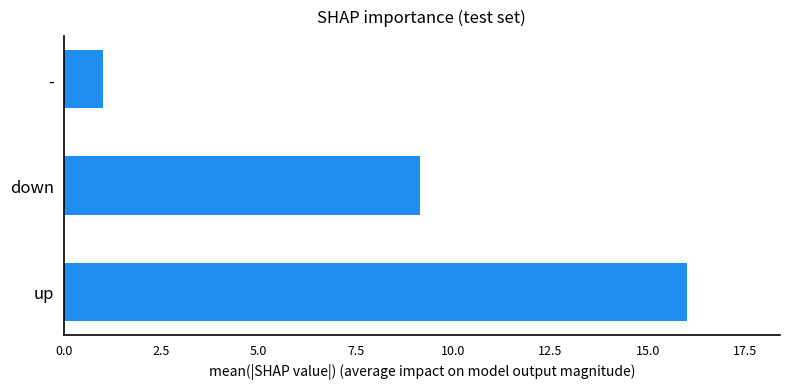

What is the sum of all values?

26.2